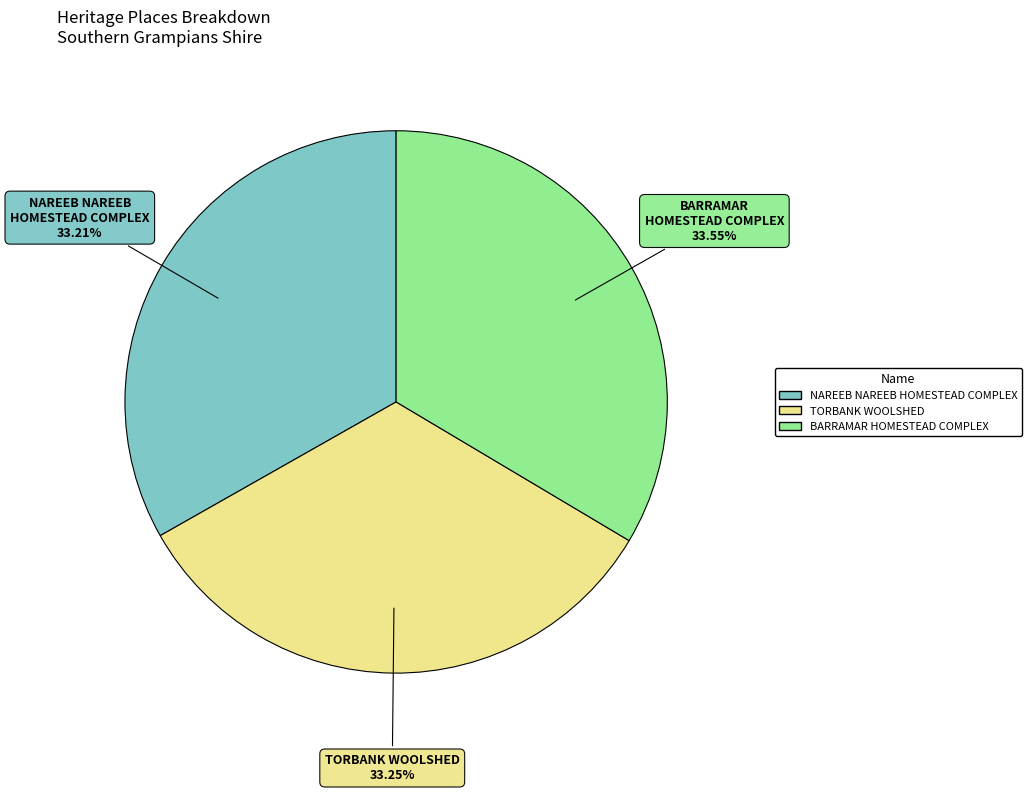

What is the total percentage of BARRAMAR HOMESTEAD COMPLEX and NAREEB NAREEB HOMESTEAD COMPLEX?

66.8%